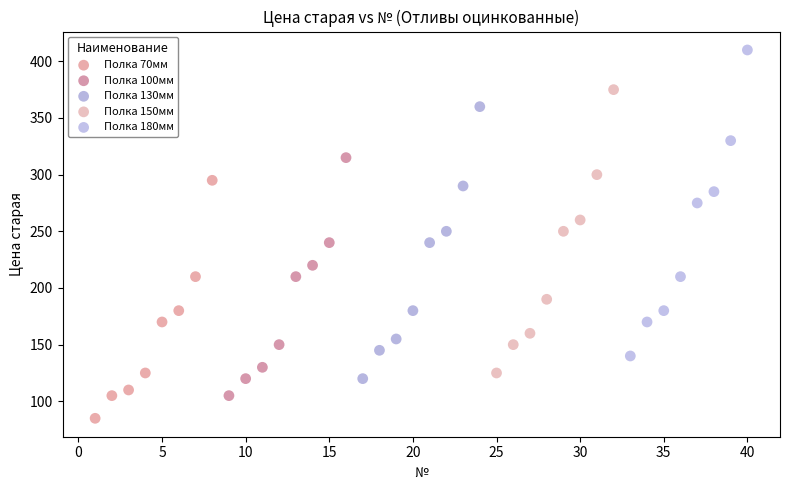

Which series has the widest spread of Y values?

Полка 180мм